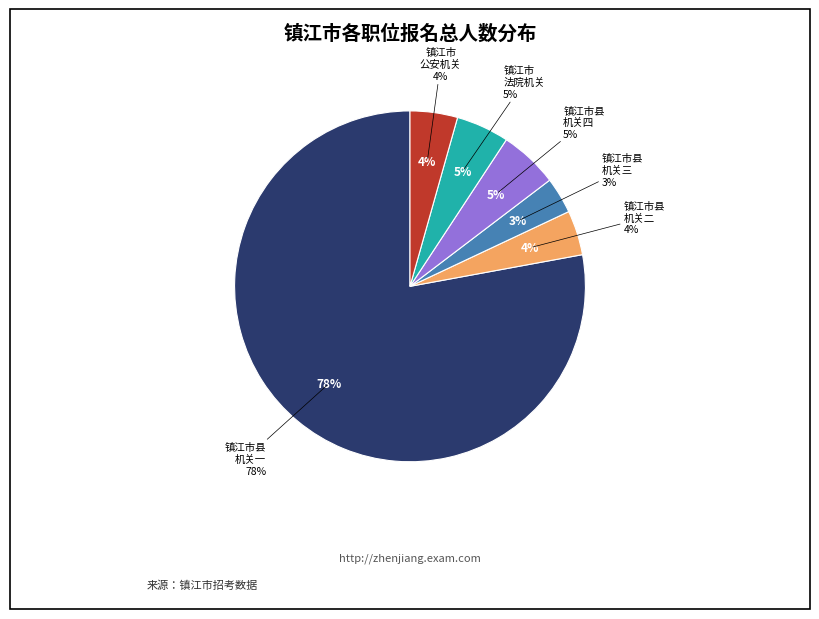

Is it true that 镇江市县机关一 [0501] is 78% of the pie?

True